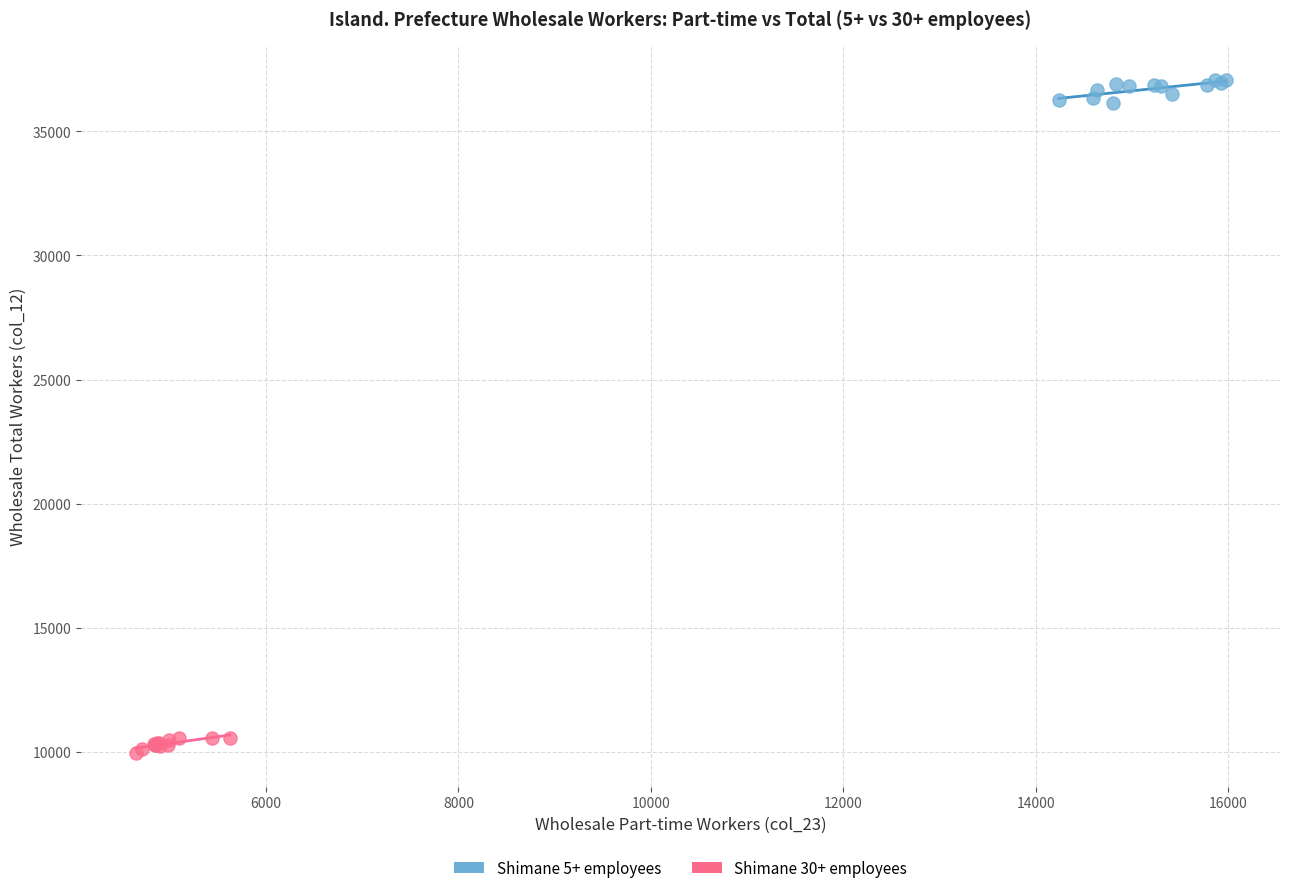

Which series contains the lowest Y value?

Shimane 30+ employees